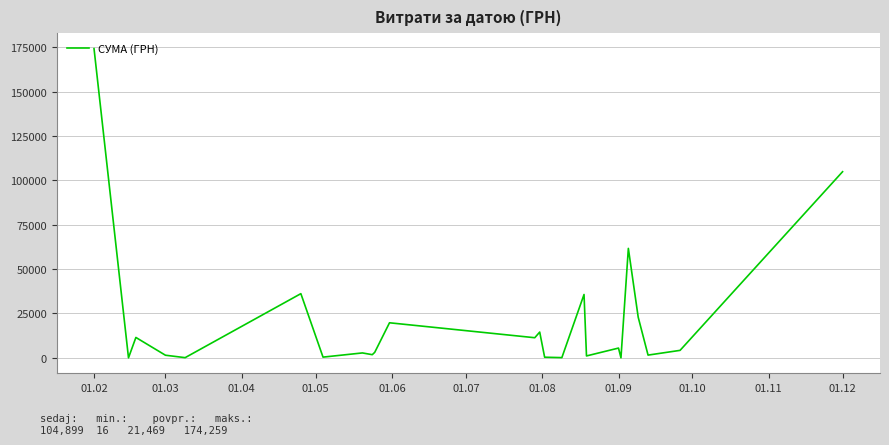

What is the greatest value displayed?

174259.2